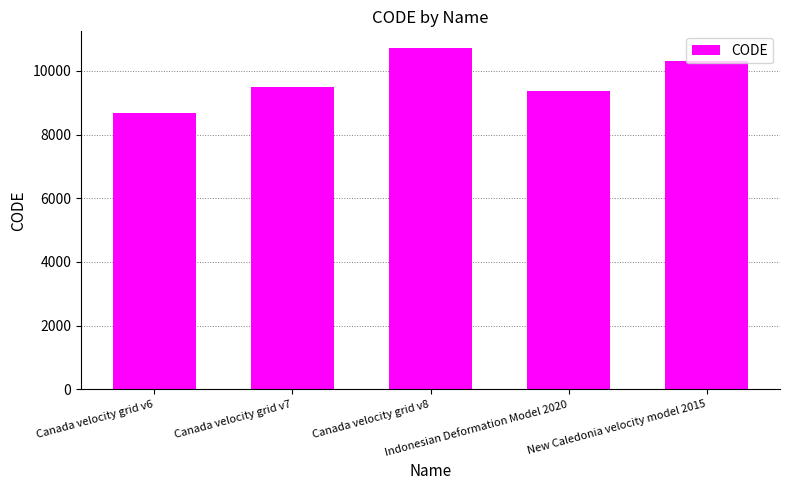

Approximately how many times larger is the value at Canada velocity grid v6 compared to New Caledonia velocity model 2015?

0.8